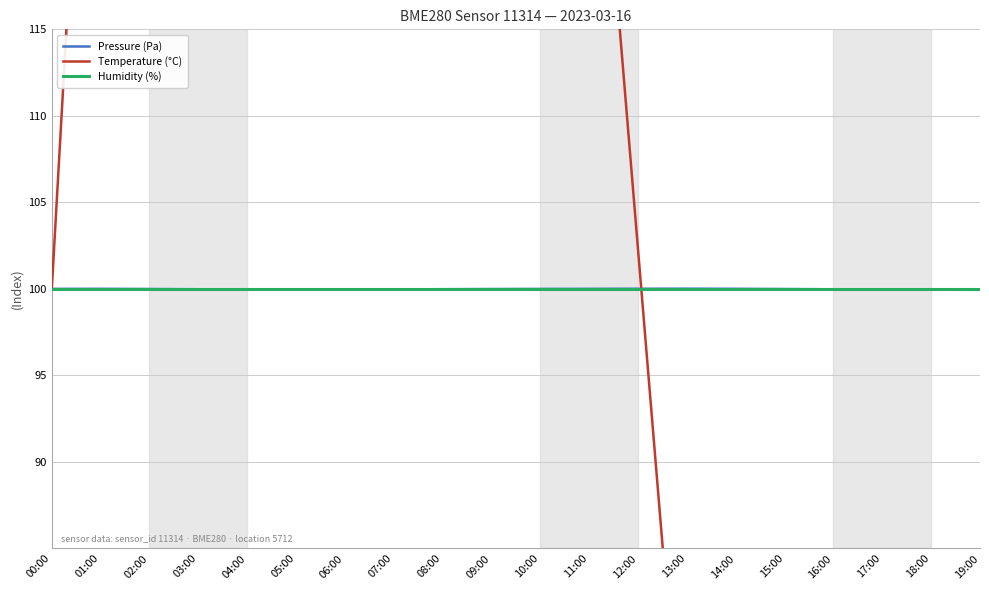

Which series has the widest spread of values?

Temperature (°C)